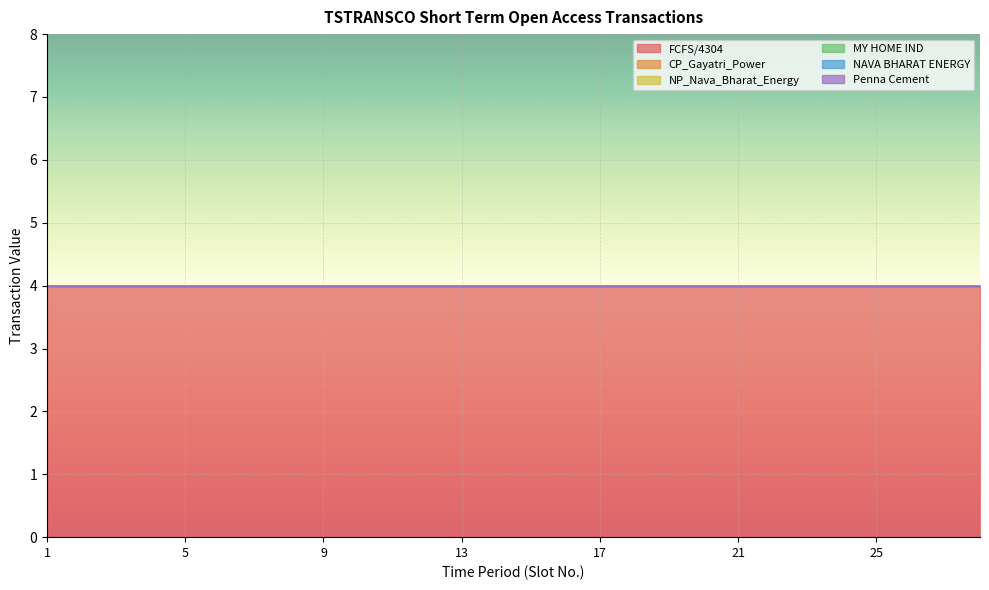

At 18, list the series in order from smallest to largest.

CP_Gayatri_Power, NP_Nava_Bharat_Energy, MY HOME IND, NAVA BHARAT ENERGY, Penna Cement, FCFS/4304